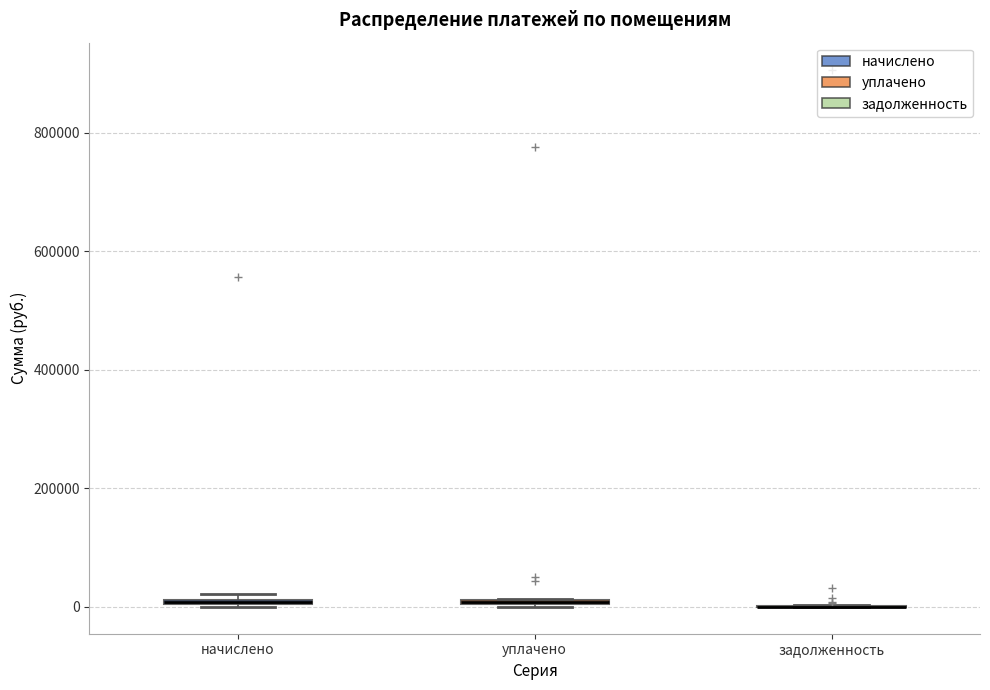

Where is the lower edge of the box for начислено on the y-axis? The values are not printed on the chart, so give them approximately, as read against the axis.

0